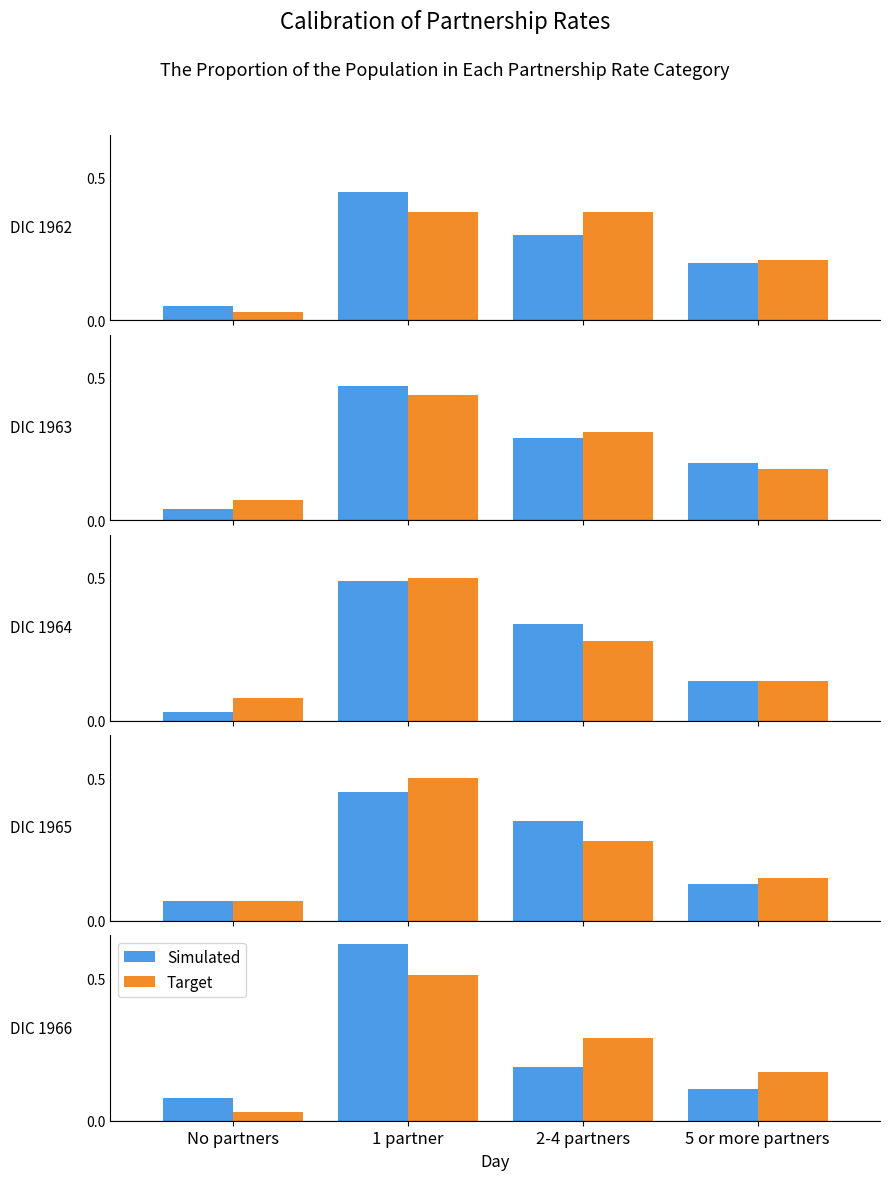

What is the maximum value for Simulated?

0.6